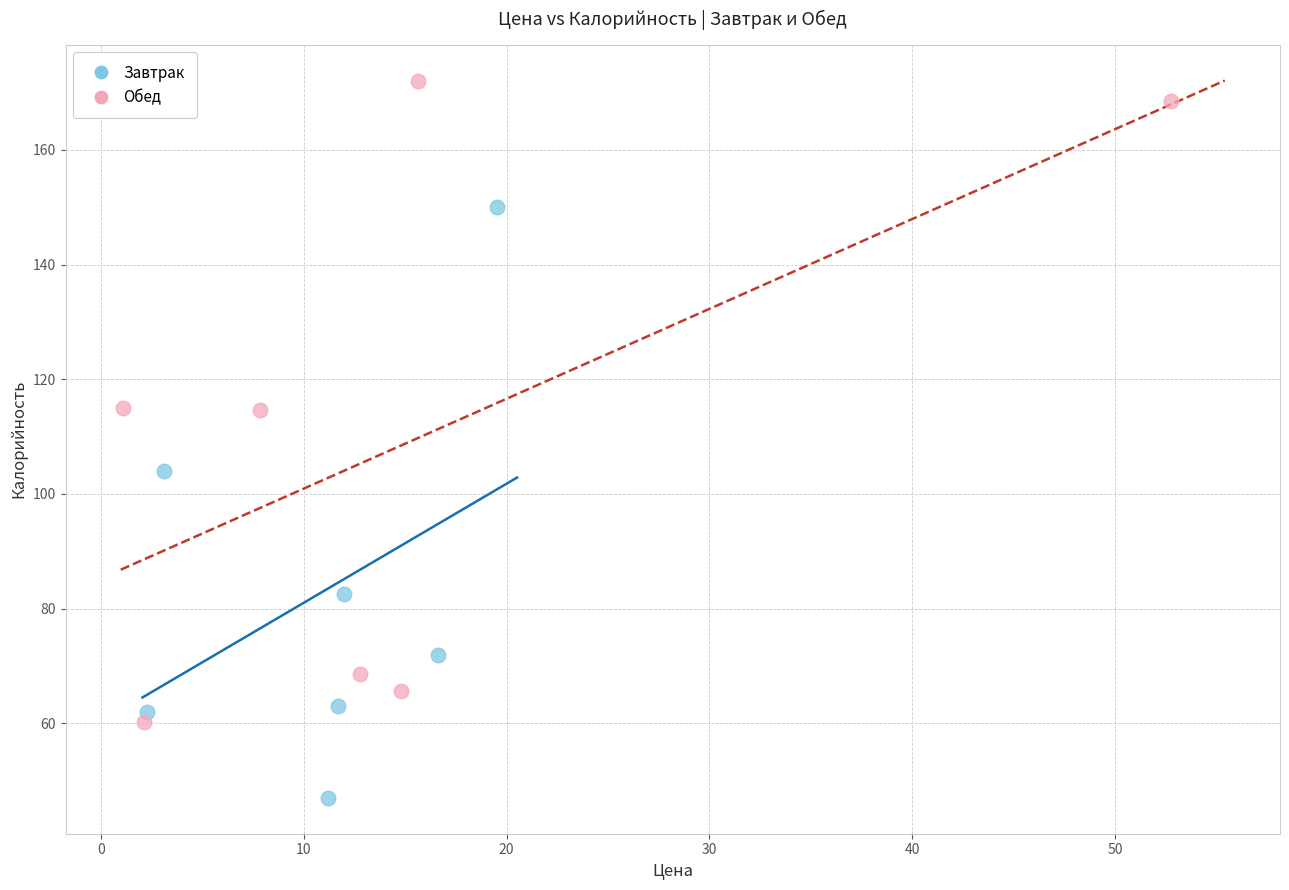

Which series has the widest spread of Y values?

Обед